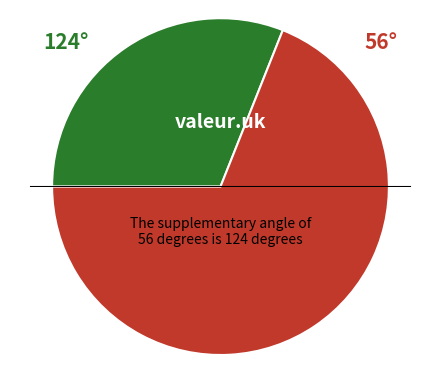

Is there any slice that represents more than half of the pie?

Yes